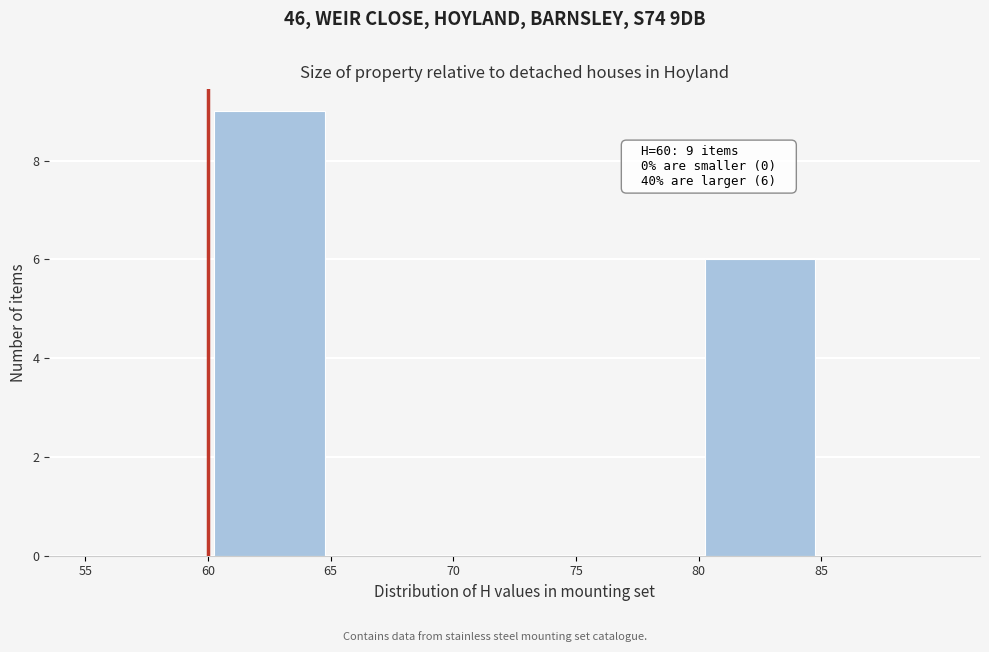

Which range on the x-axis has the tallest bar?

60 to 65